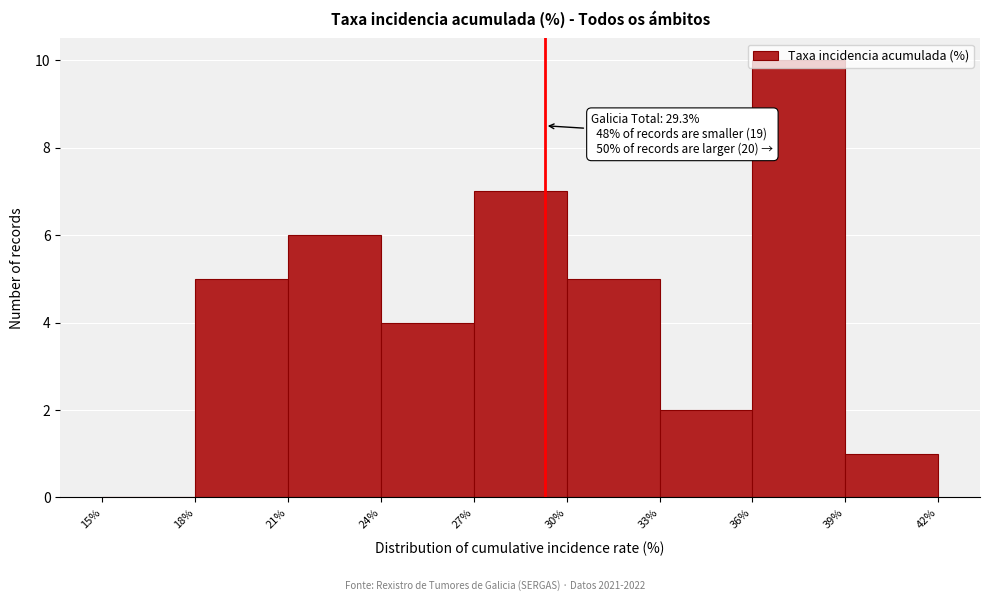

Which range on the x-axis has the tallest bar?

36% to 39%